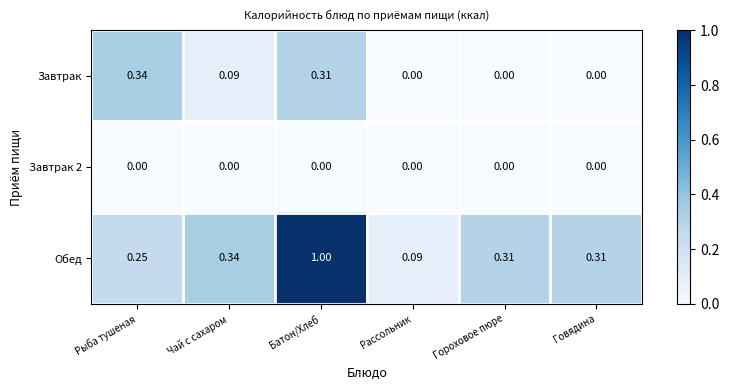

At which category is the sum across all series the highest?

Батон/Хлеб